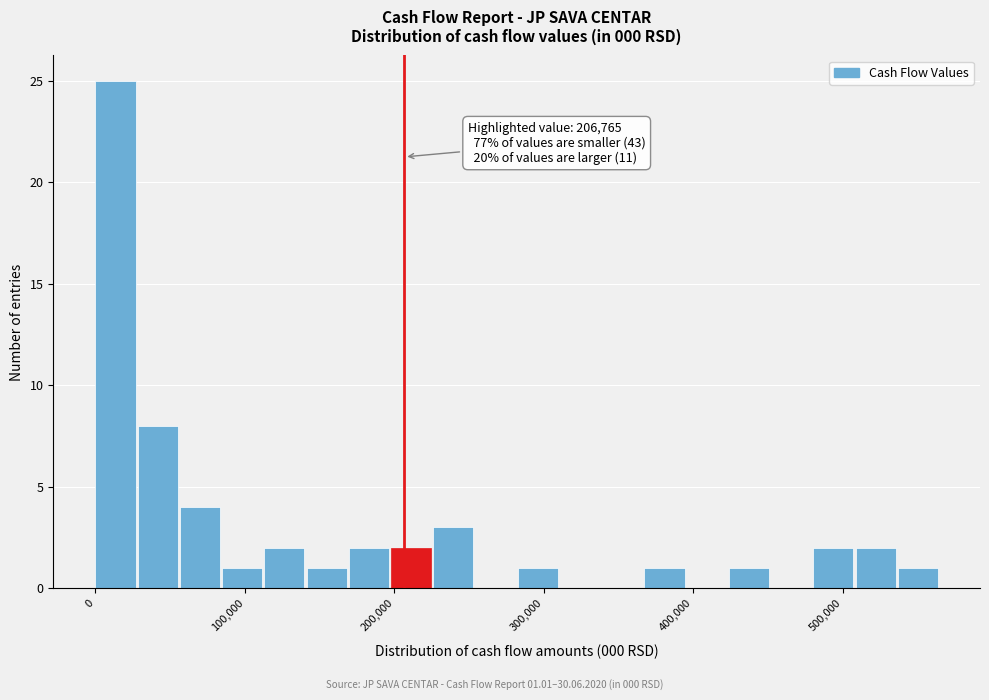

Read against the x-axis, roughly where is the centre of the tallest bar?

10000